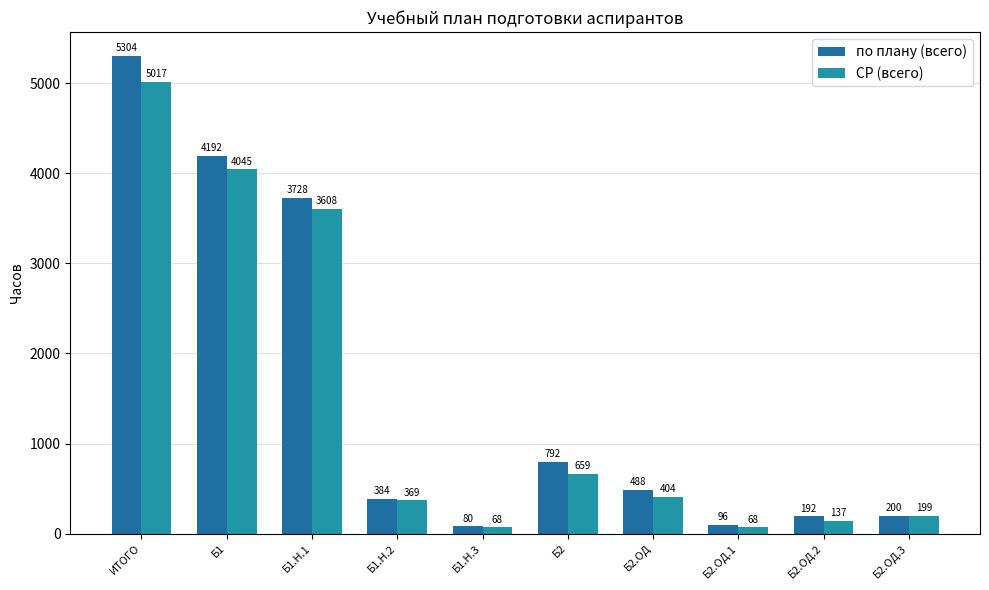

Between Б1.Н.1 and Б2.ОД.1, which is larger?

Б1.Н.1